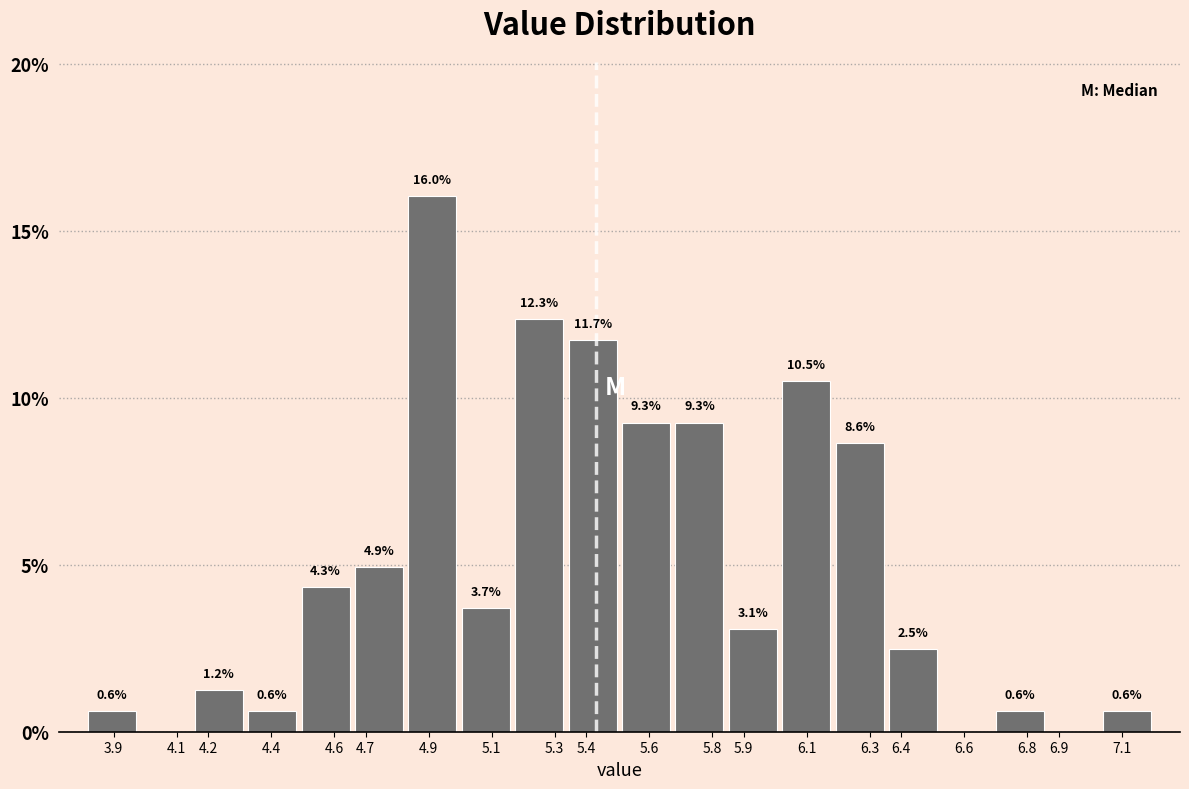

Which range on the x-axis has the tallest bar?

4.83 to 5.00